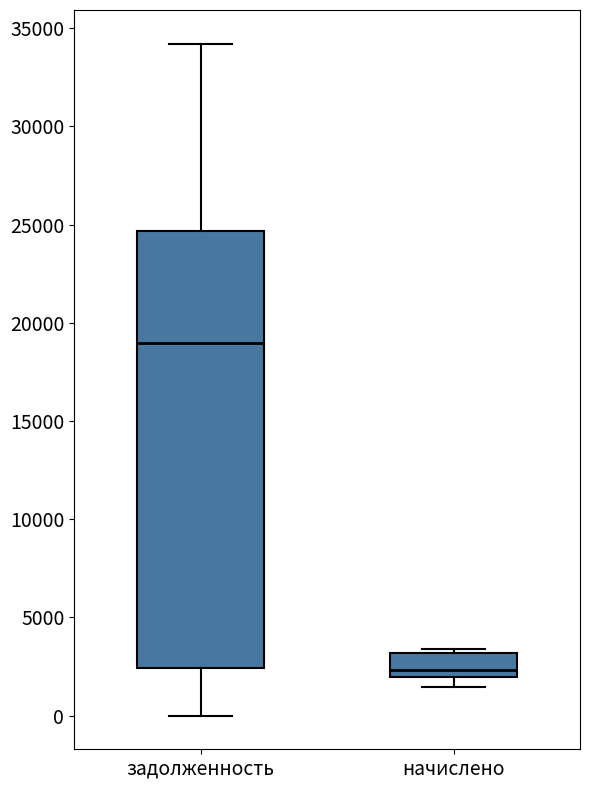

Which box's median line is the lowest?

начислено